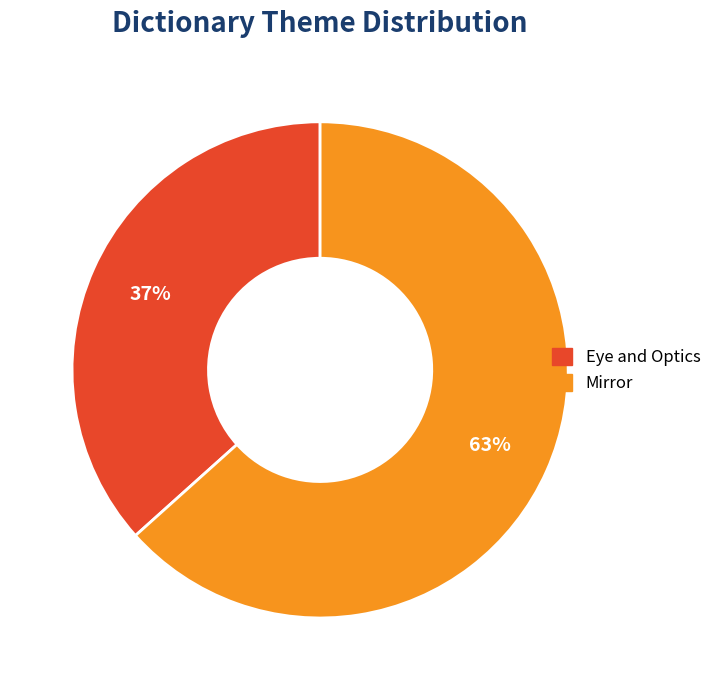

What is the largest slice in the pie chart?

Mirror